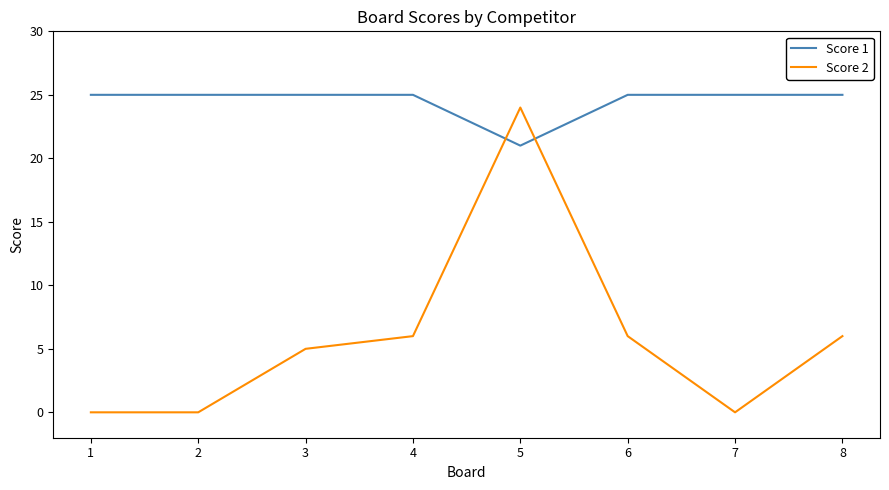

Reading right to left, extract all data points from this chart.

Score 1: 8=25	7=25	6=25	5=21	4=25	3=25	2=25	1=25
Score 2: 8=6	7=0	6=6	5=24	4=6	3=5	2=0	1=0